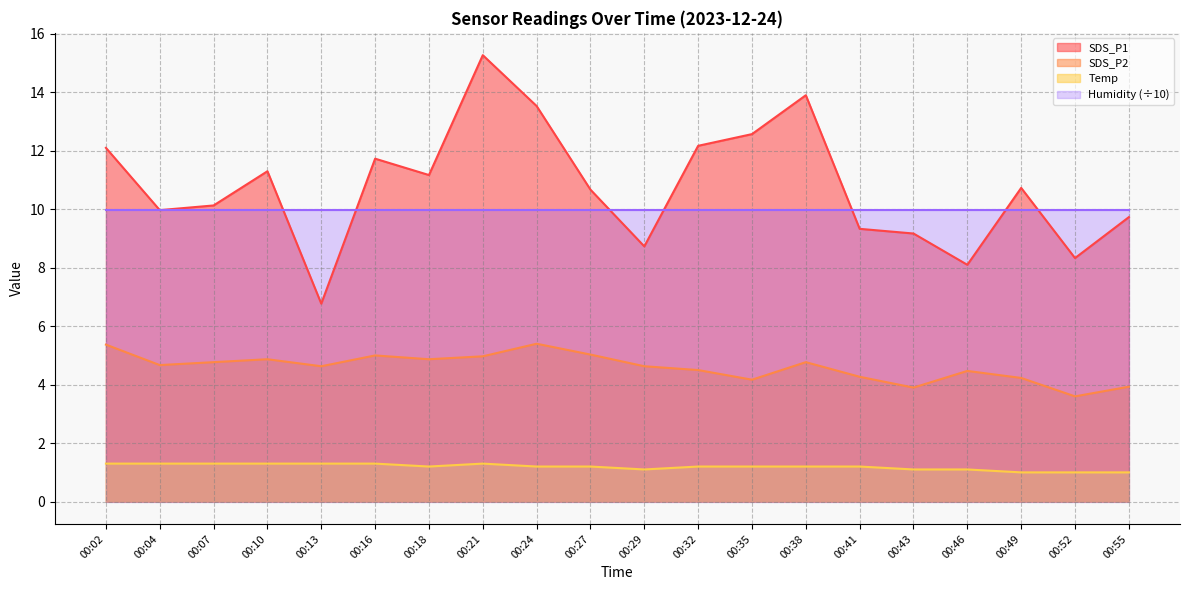

At which category is the sum across all series the highest?

00:21